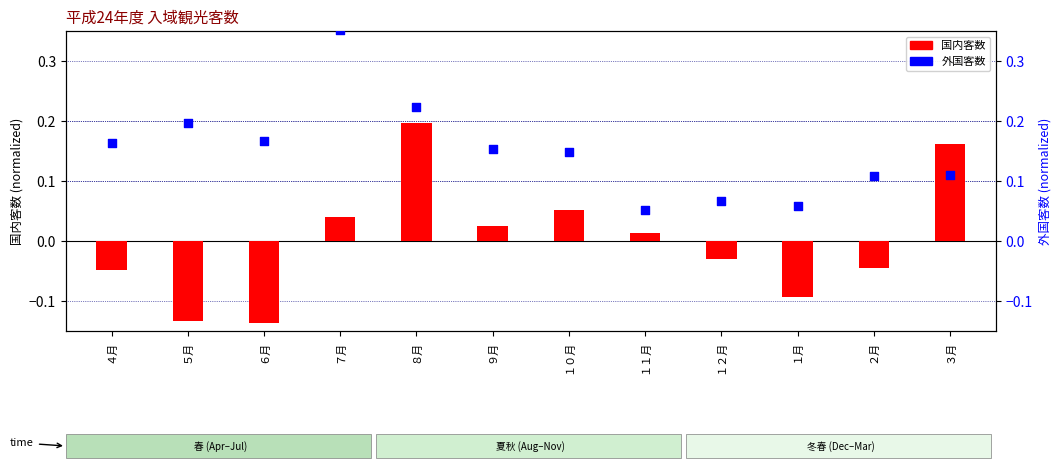

Which series reaches the maximum Y coordinate?

外国客数